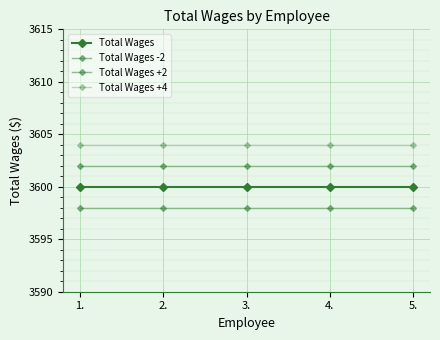

Which series changed the most between 1. and 4.?

Total Wages